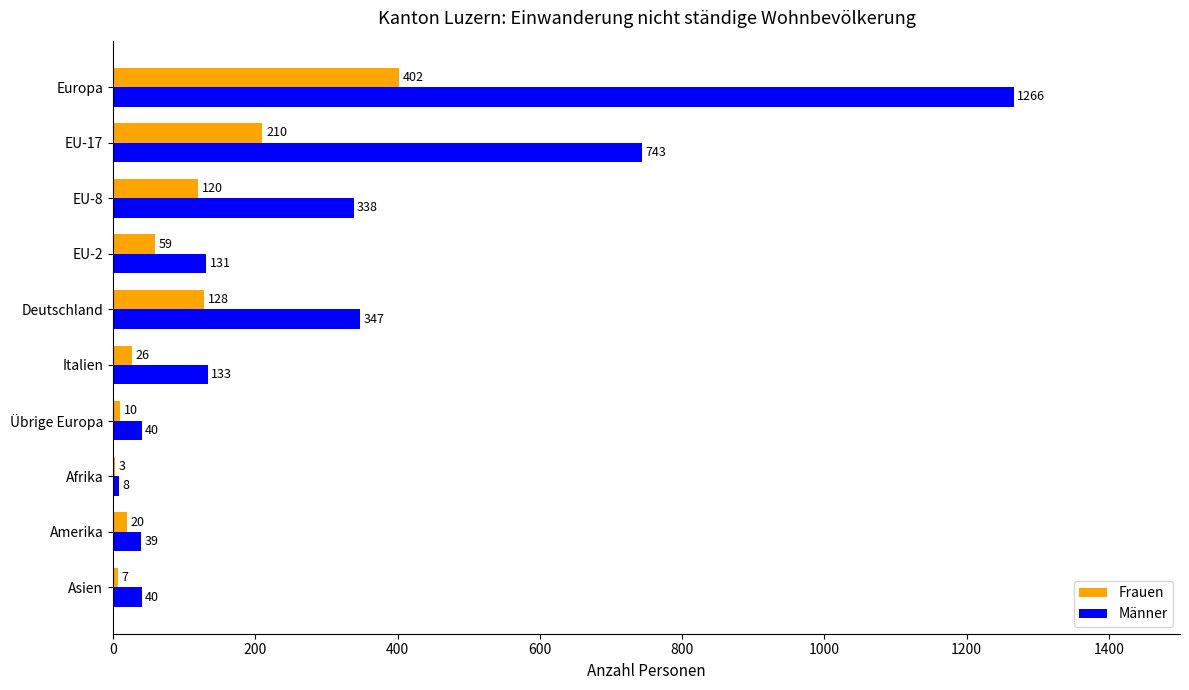

At which label does Frauen reach its peak?

Europa